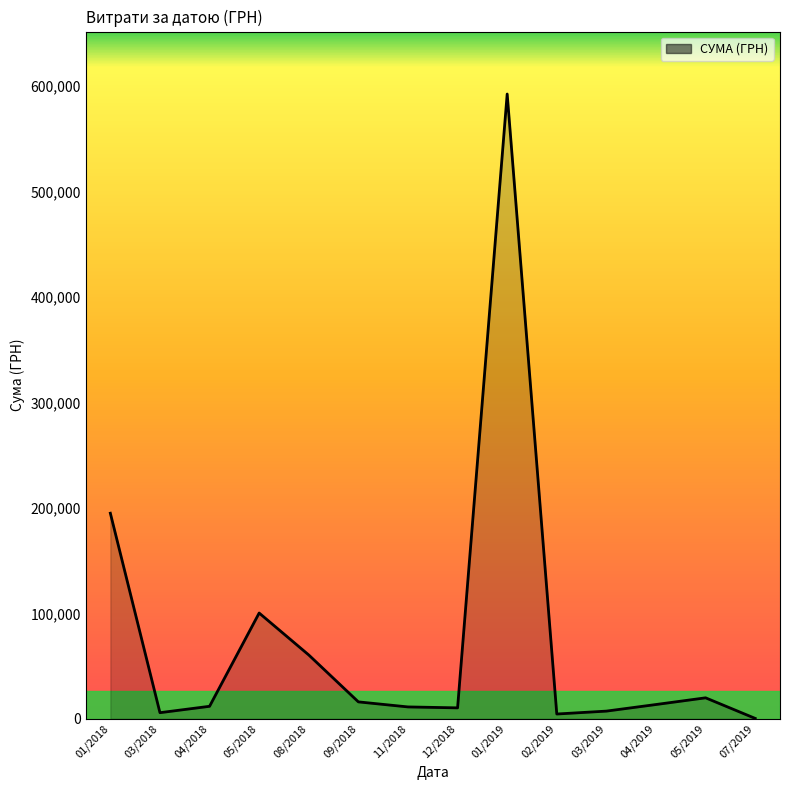

The value at 01/2019 is 1035752.1. True or false?

False